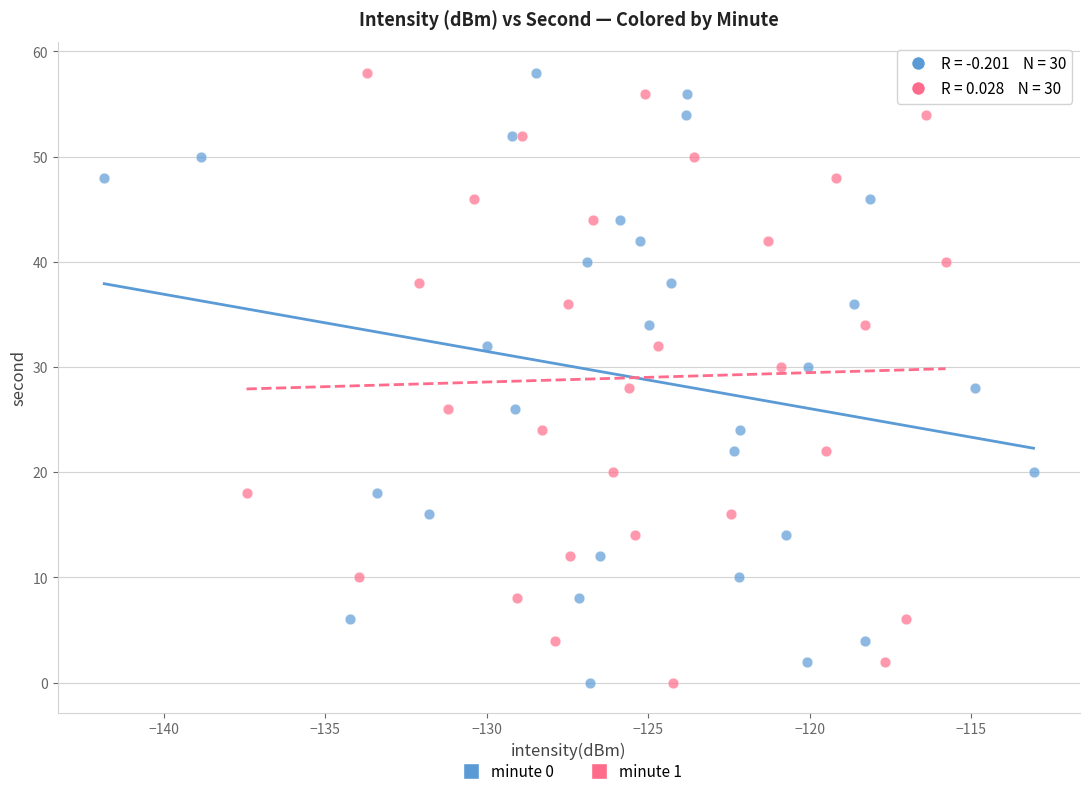

What are all the series names shown in the legend?

minute 0, minute 1